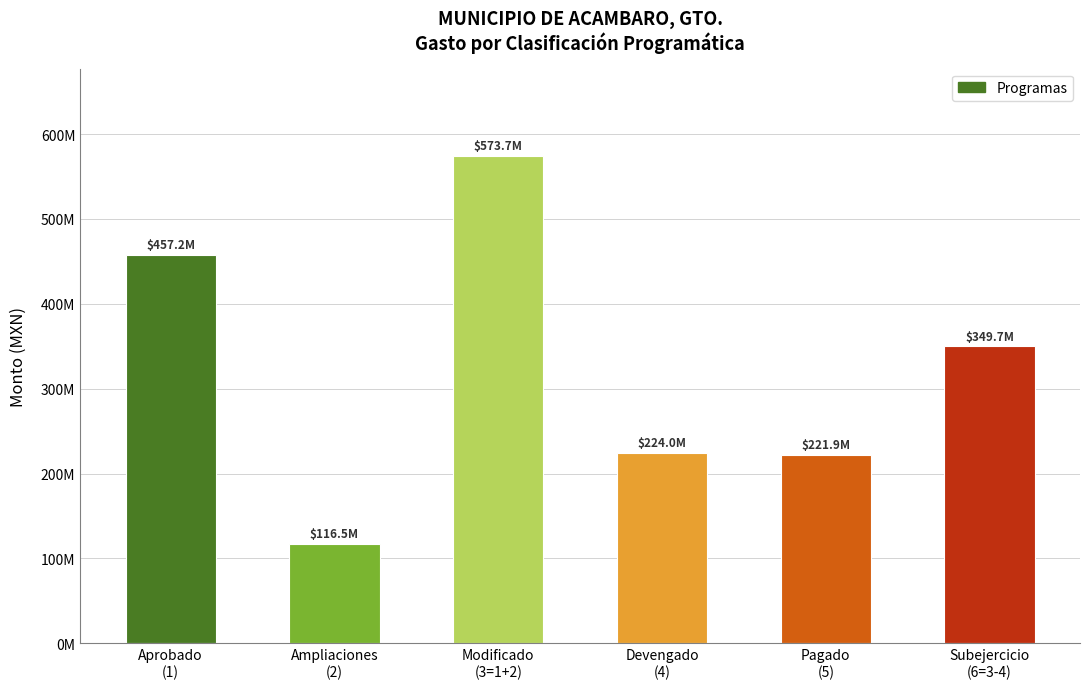

Which has a higher value, Devengado
(4) or Modificado
(3=1+2)?

Modificado
(3=1+2)